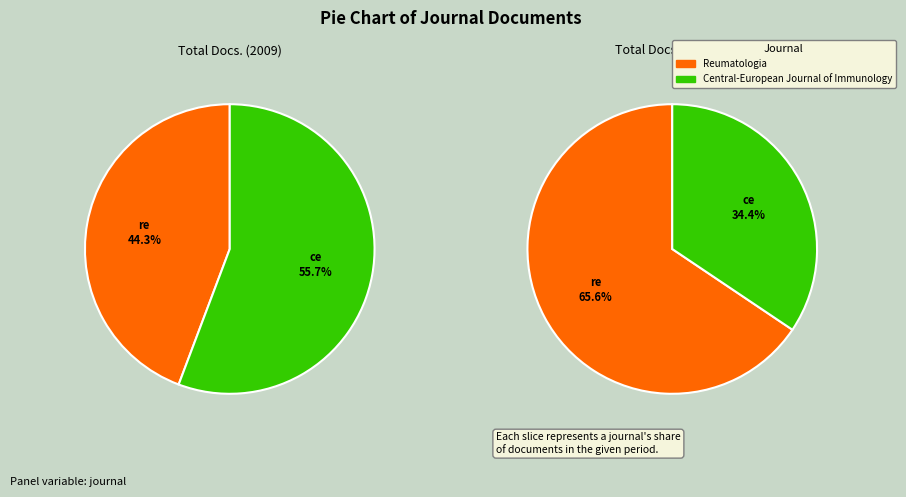

Which category has the smallest portion of the pie?

Reumatologia